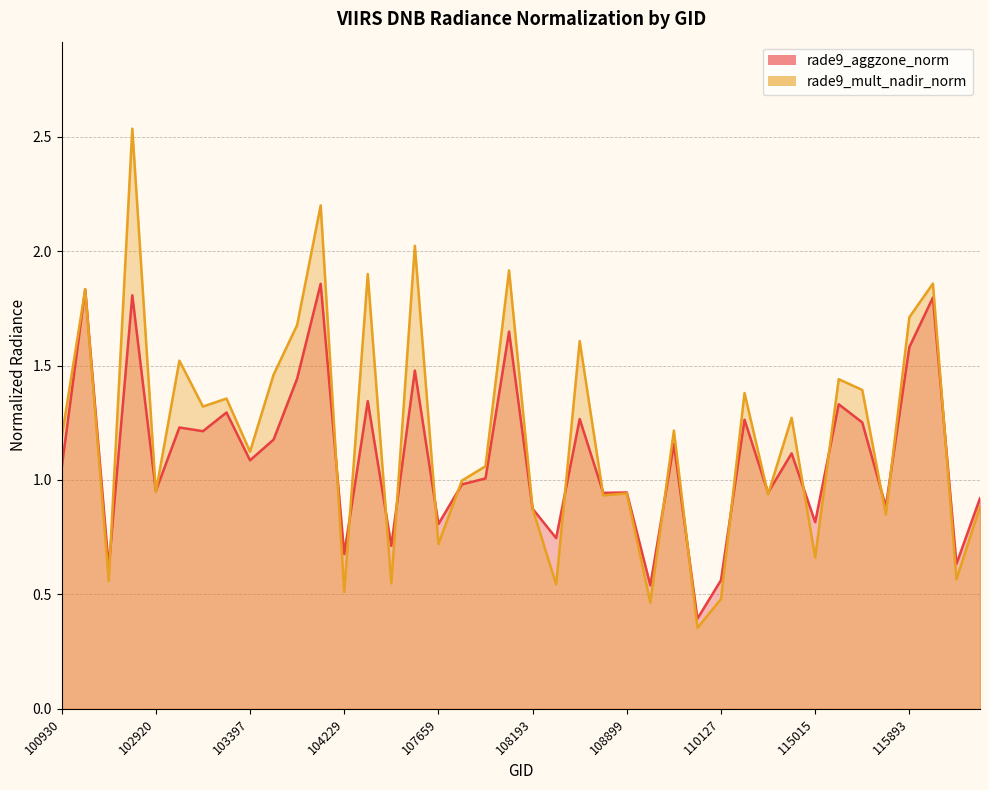

Where do rade9_mult_nadir_norm and rade9_aggzone_norm first cross each other?

102792 and 102912